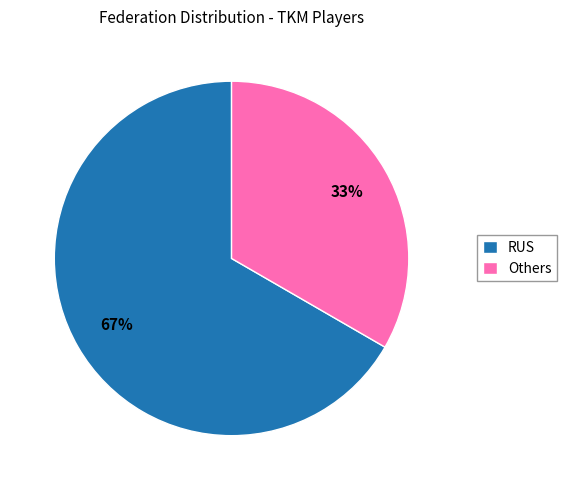

What percentage is the Others slice, to the nearest percent?

33%